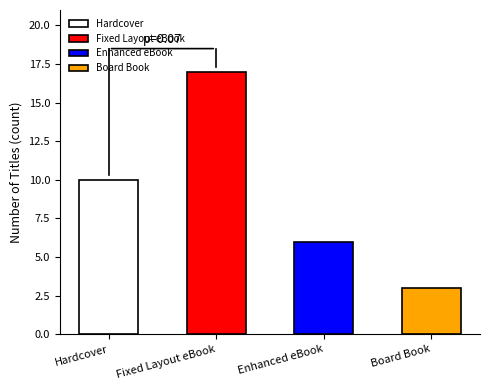

Reading left to right, transcribe all the data shown in this chart.

Hardcover=10	Fixed Layout eBook=17	Enhanced eBook=6	Board Book=3